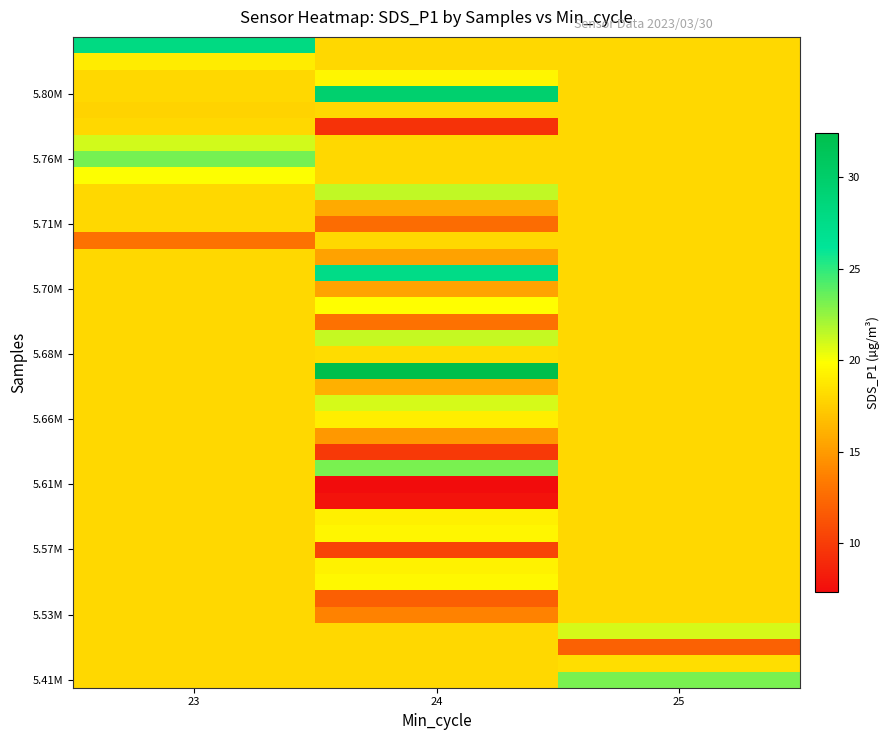

What is the total value across all series at 23?

734.9